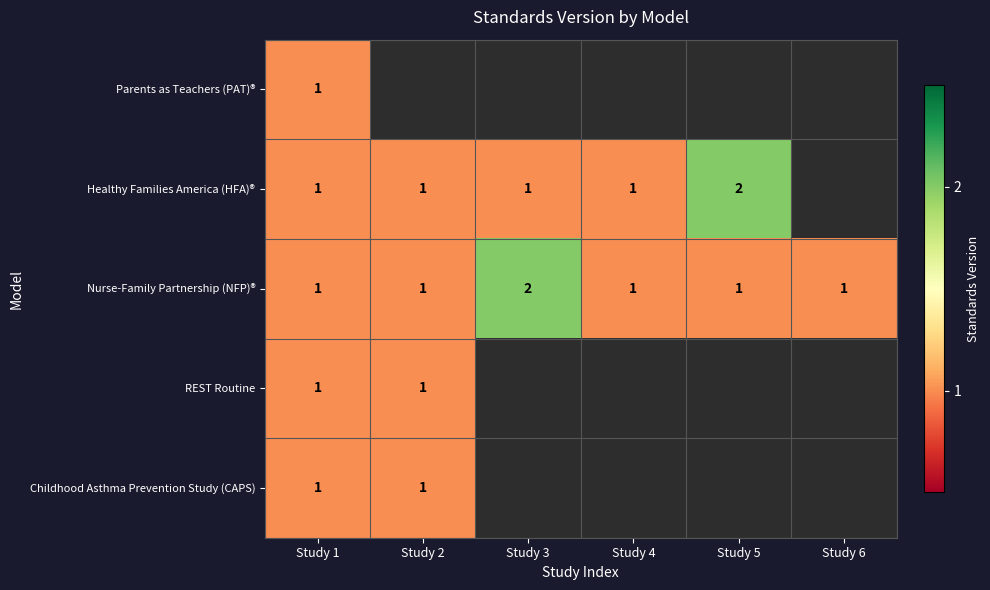

The Nurse-Family Partnership (NFP)® series shows 1 at Study 6. True or false?

True